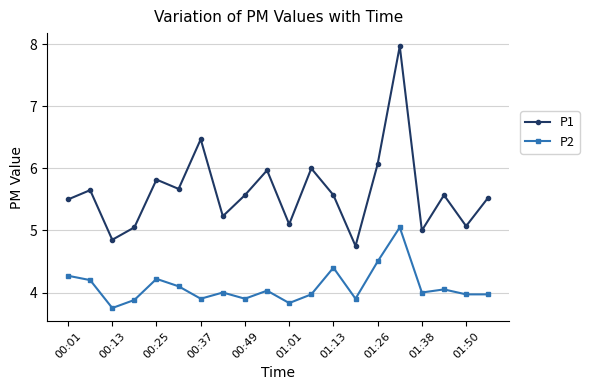

How many interior local peaks does the P1 series have?

7